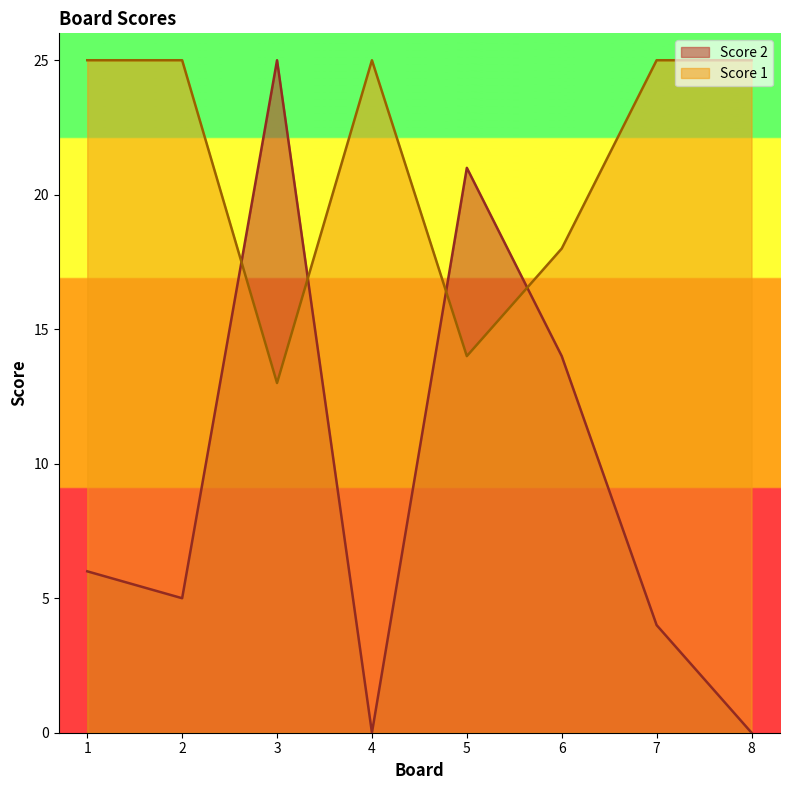

At how many categories does at least one series exceed 0?

8